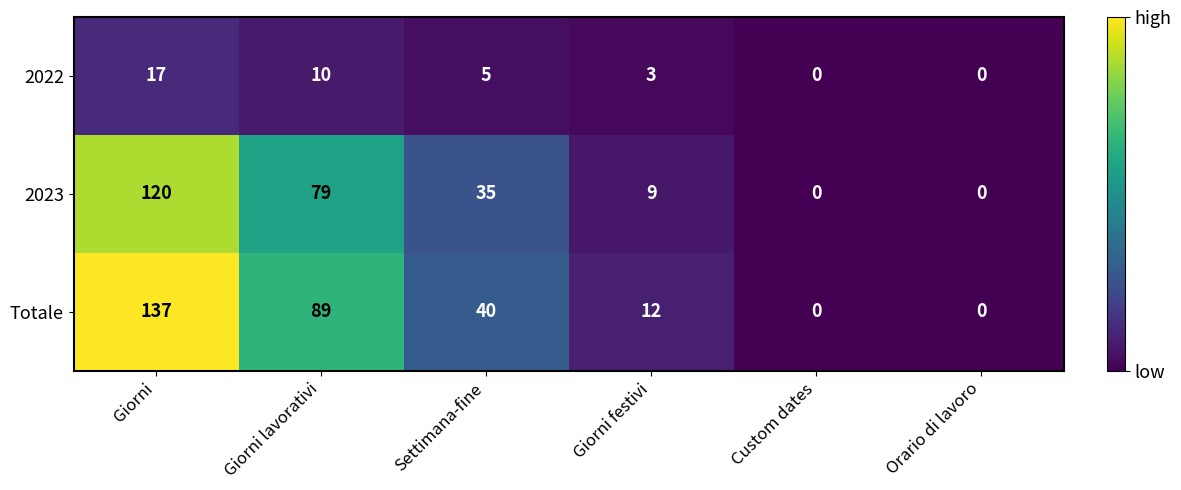

True or false: Totale has a value of 12 at Giorni festivi.

True